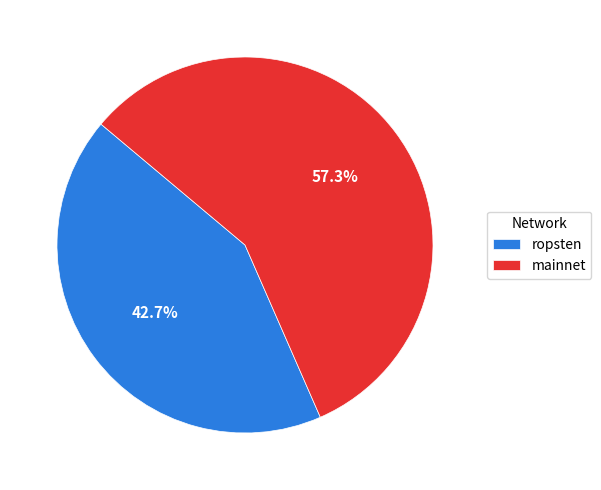

Is there a majority slice in this chart?

Yes